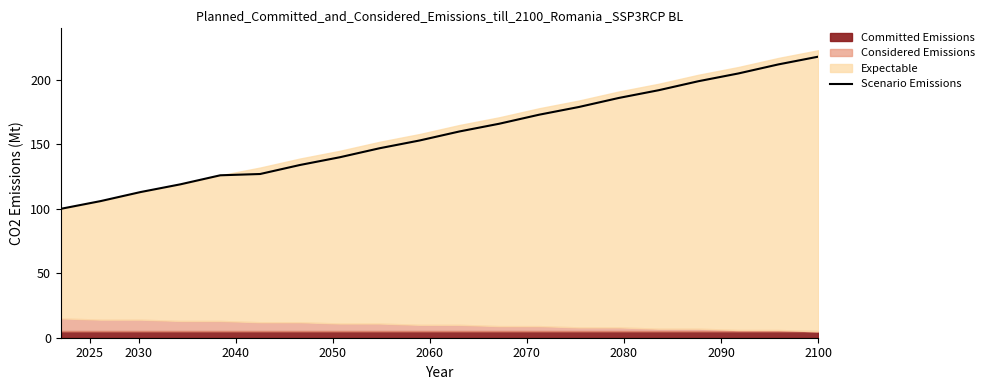

What is the minimum value for Scenario Emissions?

100